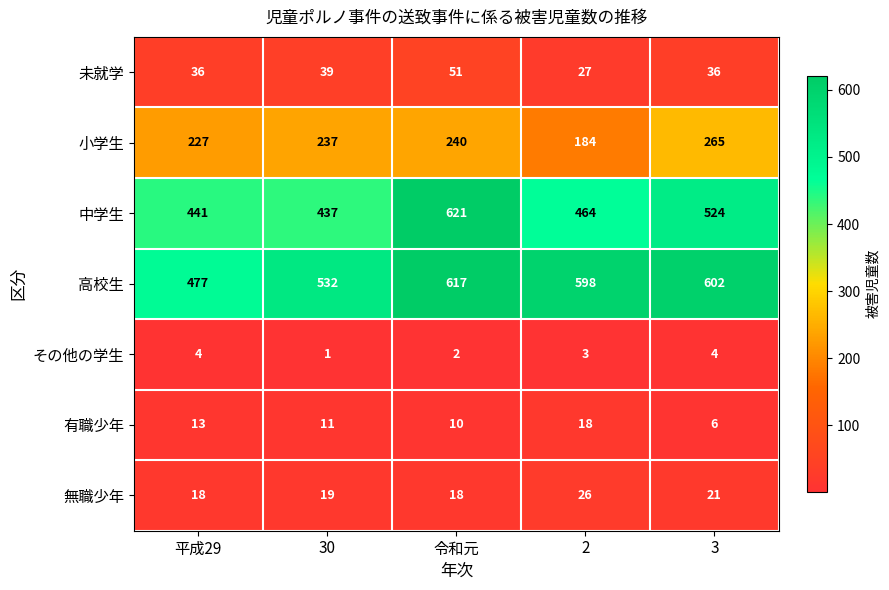

Read the 中学生 value at 平成29.

441